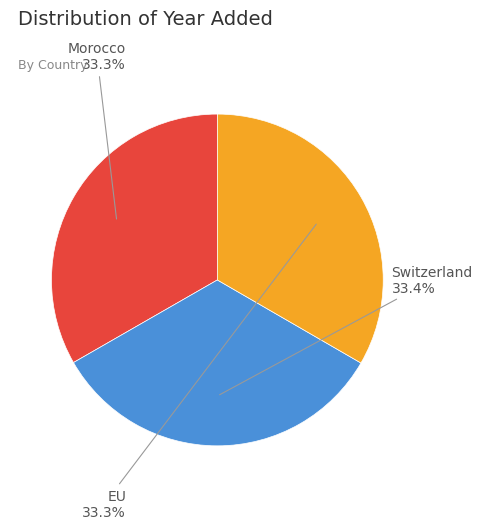

To the nearest percent, what portion does Morocco represent?

33%